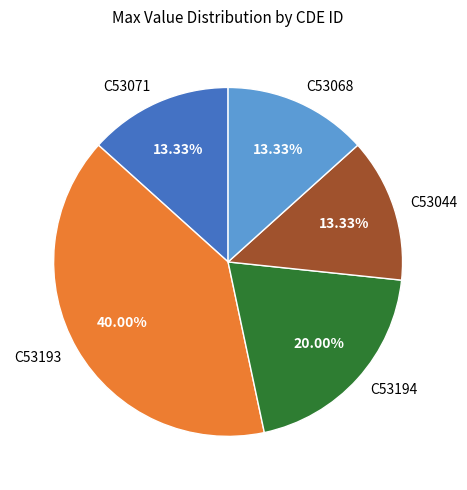

Approximately how many times larger is the value at C53071 compared to C53194?

0.7